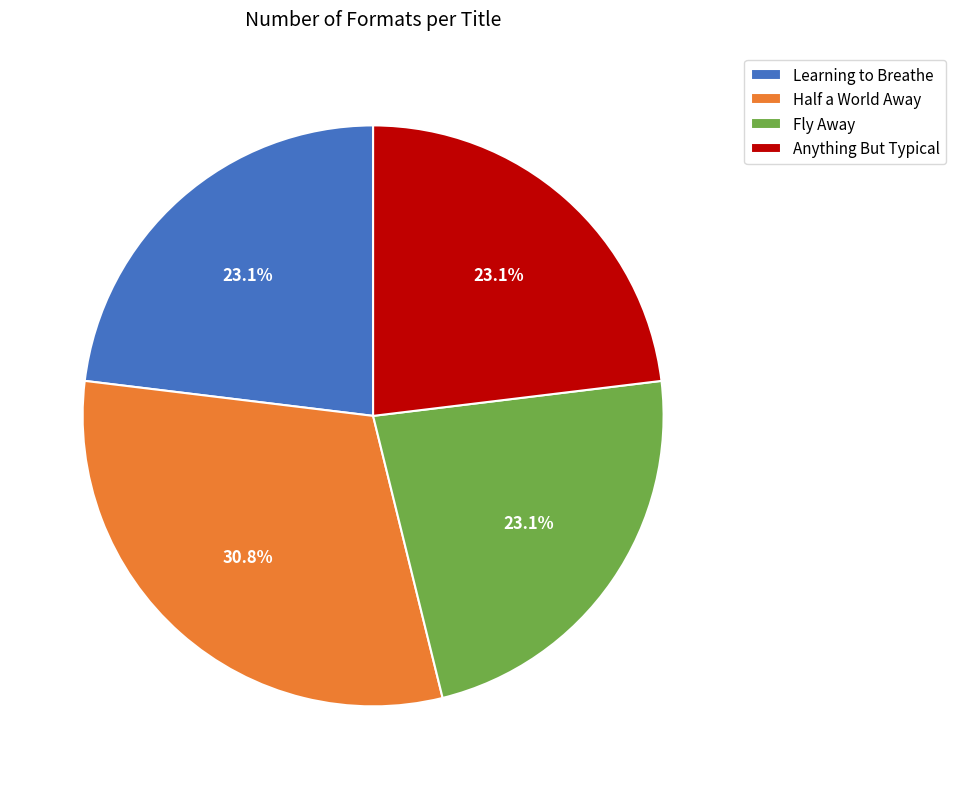

Approximately how many times larger is the value at Half a World Away compared to Learning to Breathe?

1.3